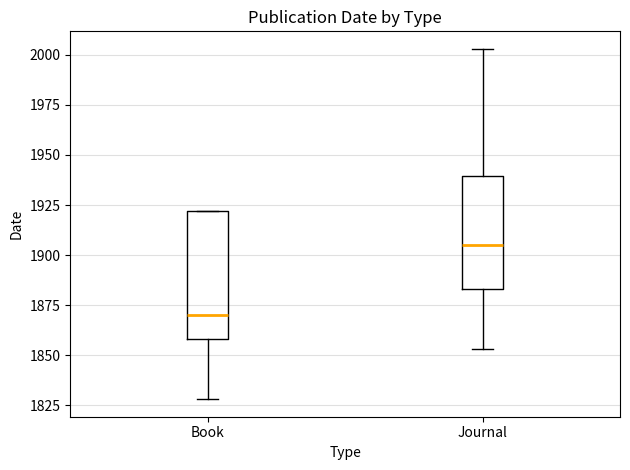

Which box is the tallest, from its lower edge to its upper edge?

Book